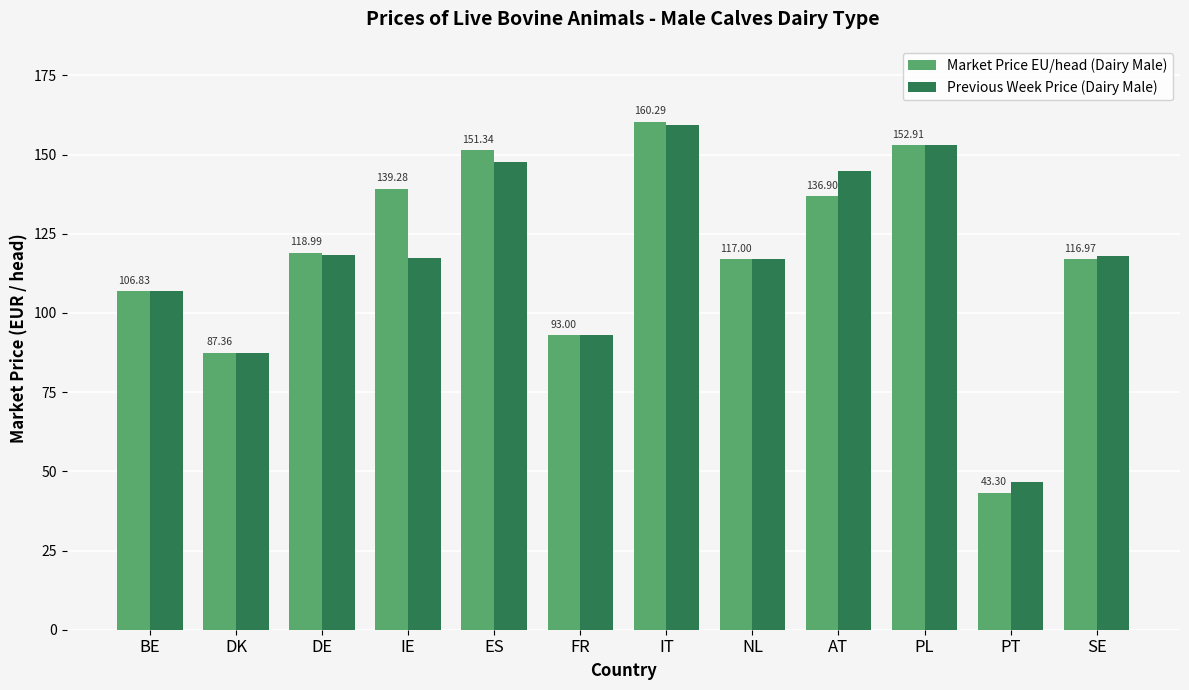

What is the highest value of the Market Price EU/head (Dairy Male) series?

160.3